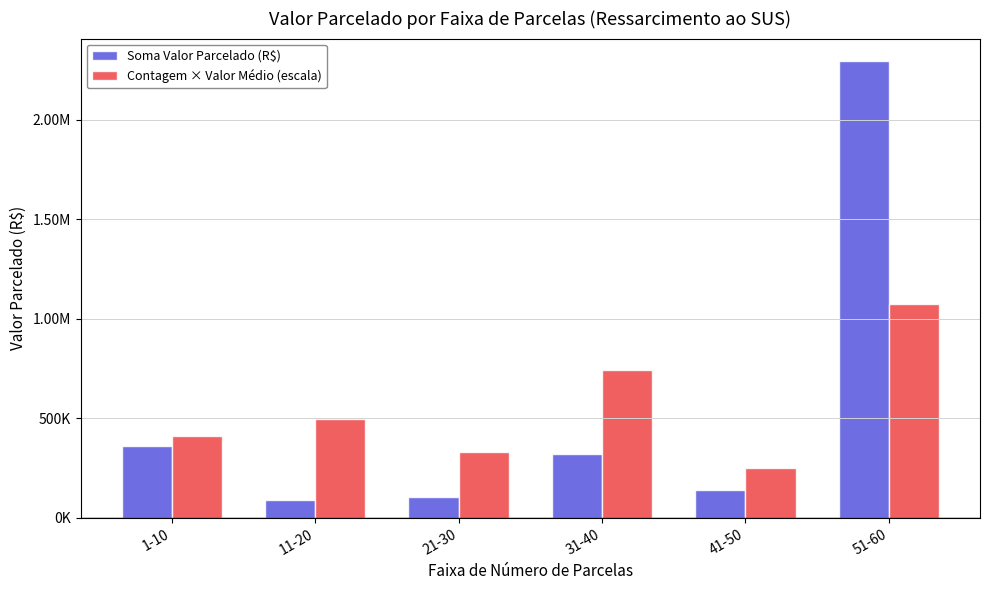

What is the label of the 3rd bar from the left?

21-30